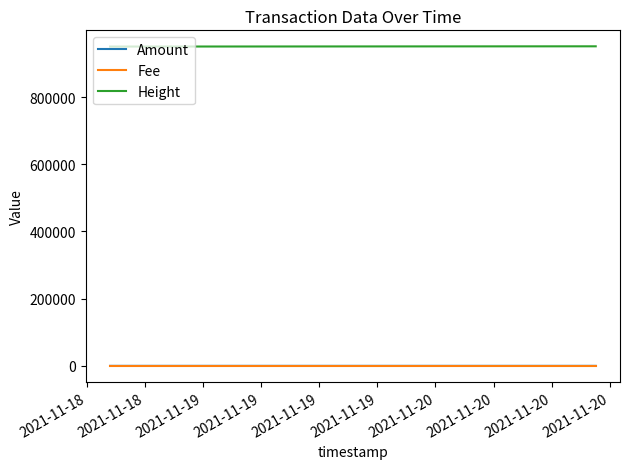

Which series has the largest total across all categories?

Height